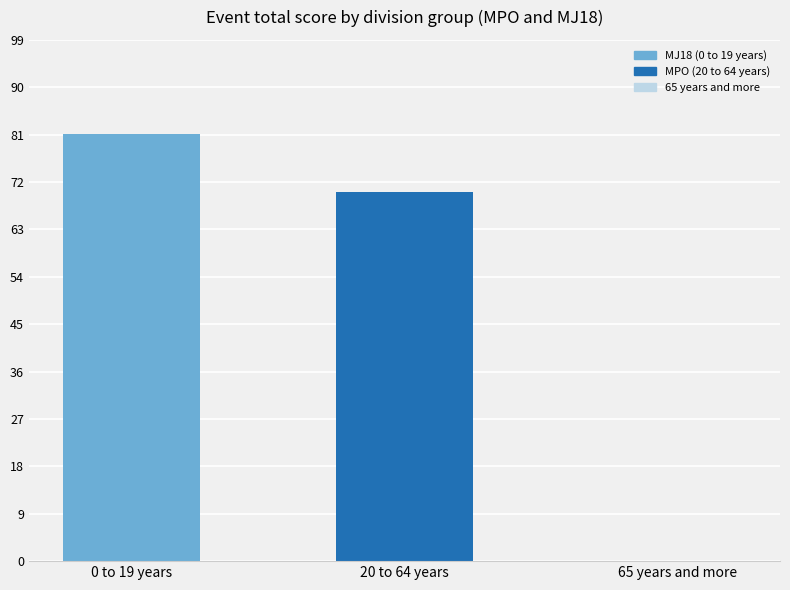

What is the greatest value displayed?

81.2